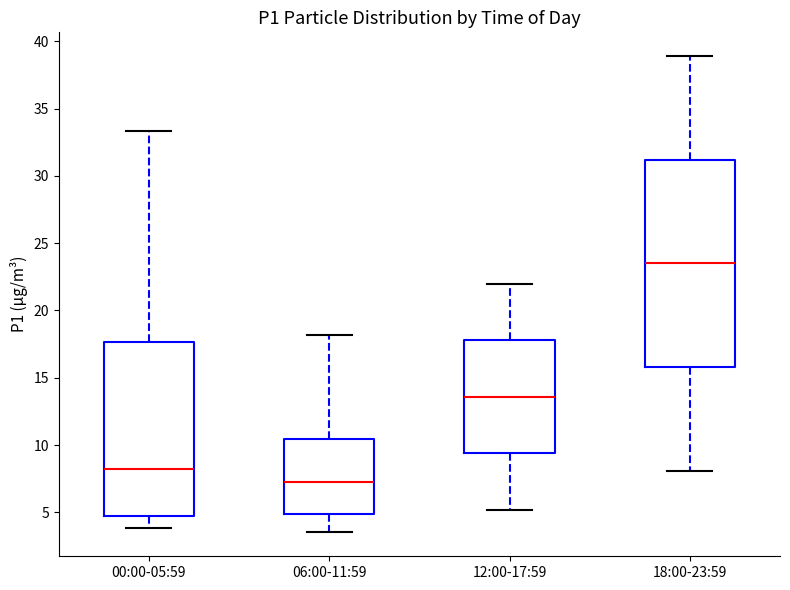

Reading left to right, transcribe this box plot: for each box, give where its median line is, the range the box spans, and where its two whiskers end, as read against the y-axis. The values are not printed on the chart, so give them approximately, as read against the axis.

00:00-05:59: median 8.0, box 4.5 to 17.5, whiskers 4.0 to 33.5
06:00-11:59: median 7.0, box 5.0 to 10.5, whiskers 3.5 to 18.0
12:00-17:59: median 13.5, box 9.5 to 18.0, whiskers 5.0 to 22.0
18:00-23:59: median 23.5, box 16.0 to 31.0, whiskers 8.0 to 39.0